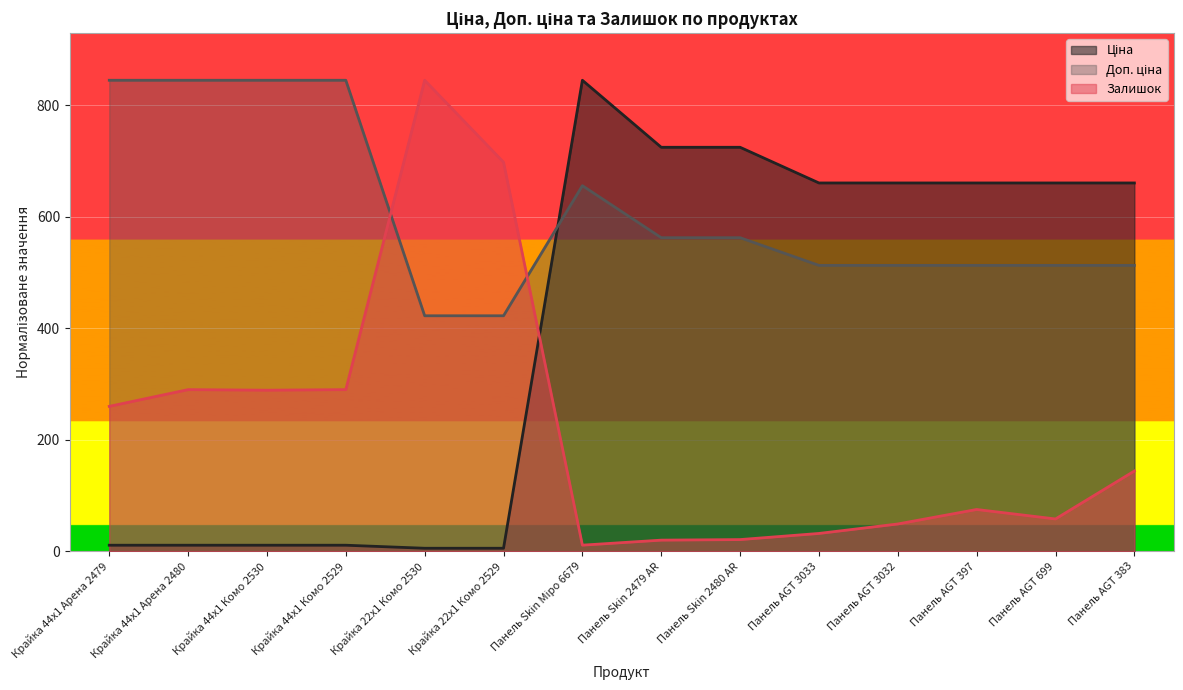

The value of Ціна at Крайка 44x1 Арена 2480 is 3.3. True or false?

False